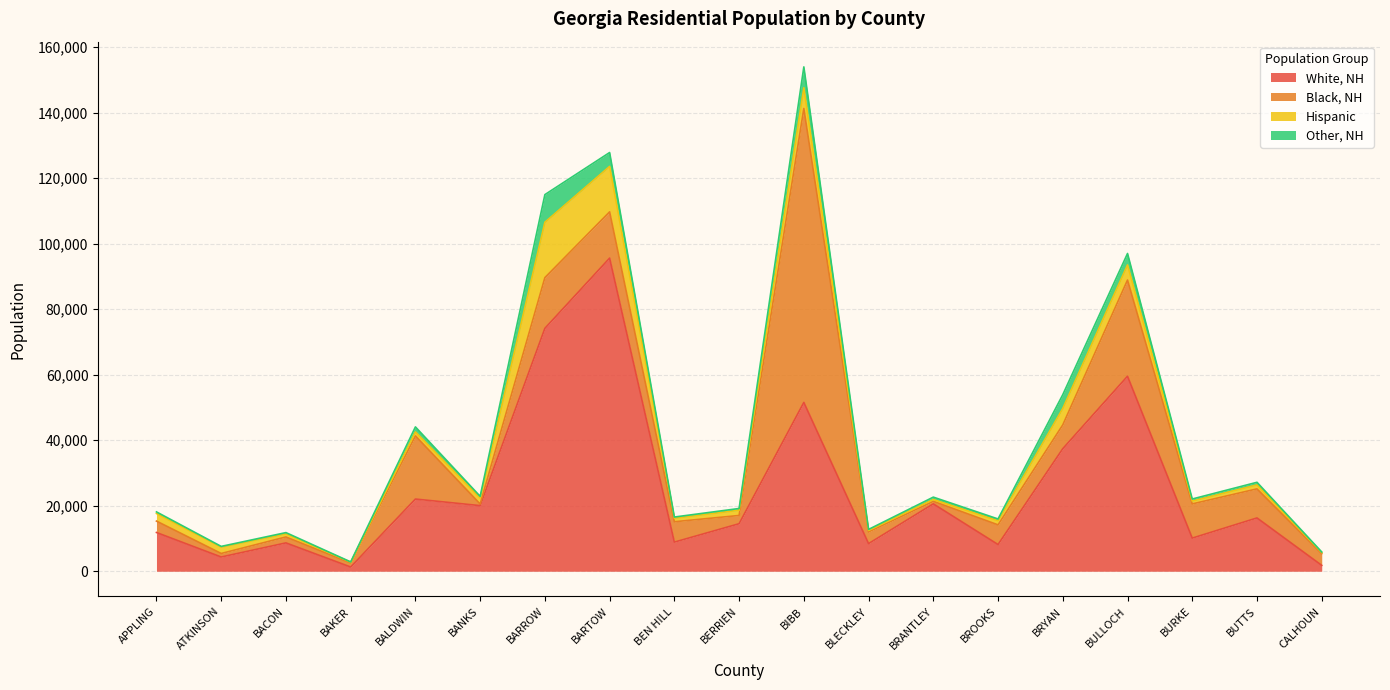

List the labels in order of Hispanic value, smallest first.

BAKER, CALHOUN, BLECKLEY, BRANTLEY, BURKE, BACON, BEN HILL, BALDWIN, BUTTS, BROOKS, BERRIEN, BANKS, ATKINSON, APPLING, BULLOCH, BRYAN, BIBB, BARTOW, BARROW